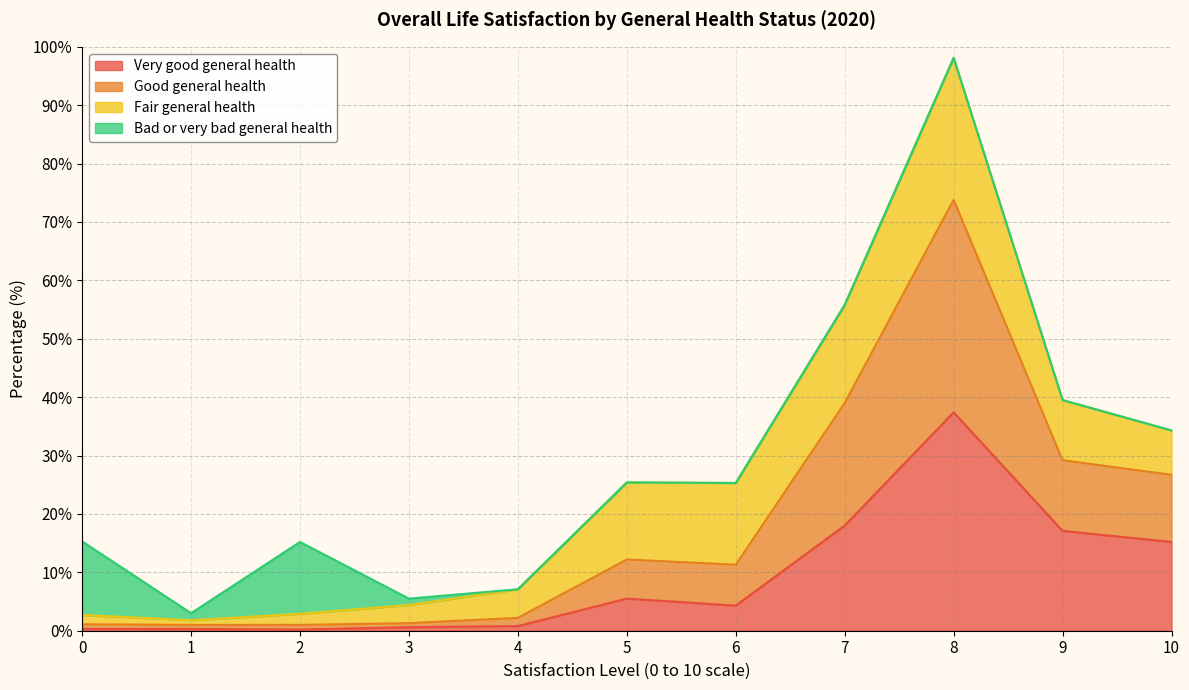

Which category has the highest value in the Very good general health series?

8